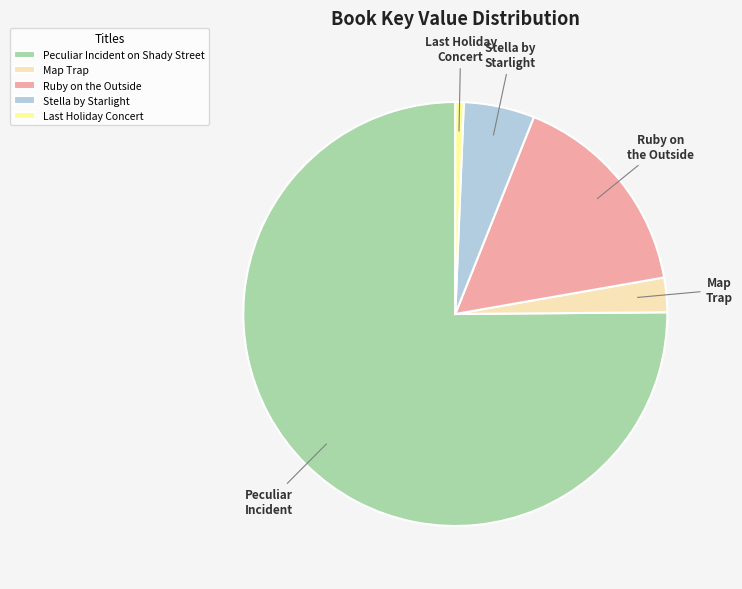

Which slice is the largest?

Peculiar Incident on Shady Street